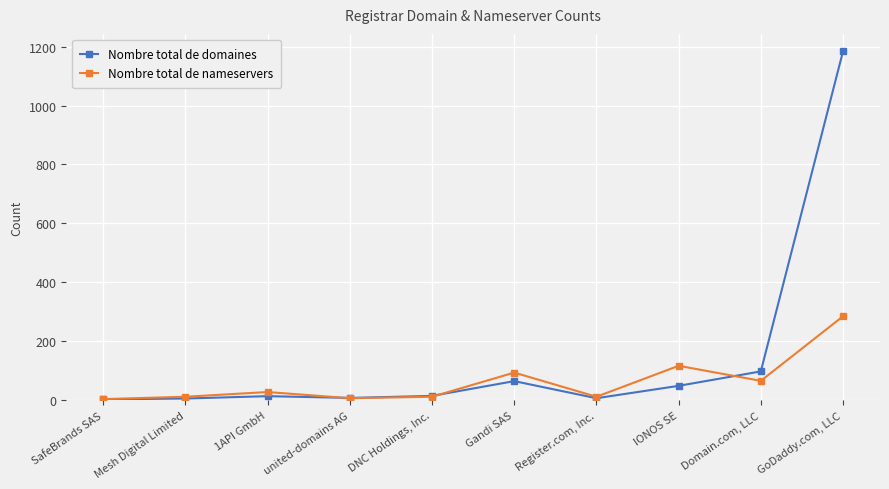

What position from the left is united-domains AG?

4